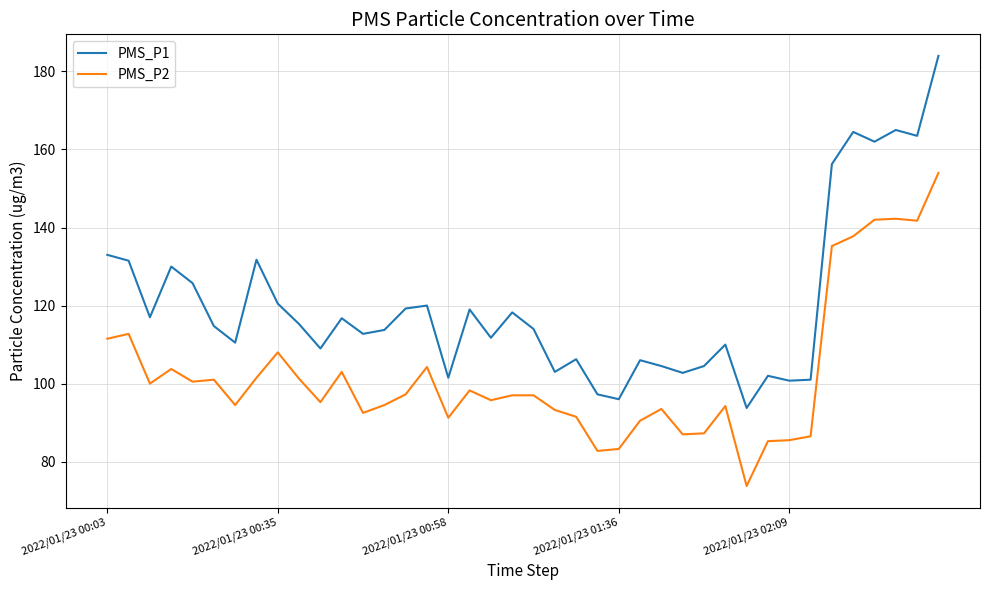

Which series has the largest range (max minus min)?

PMS_P1